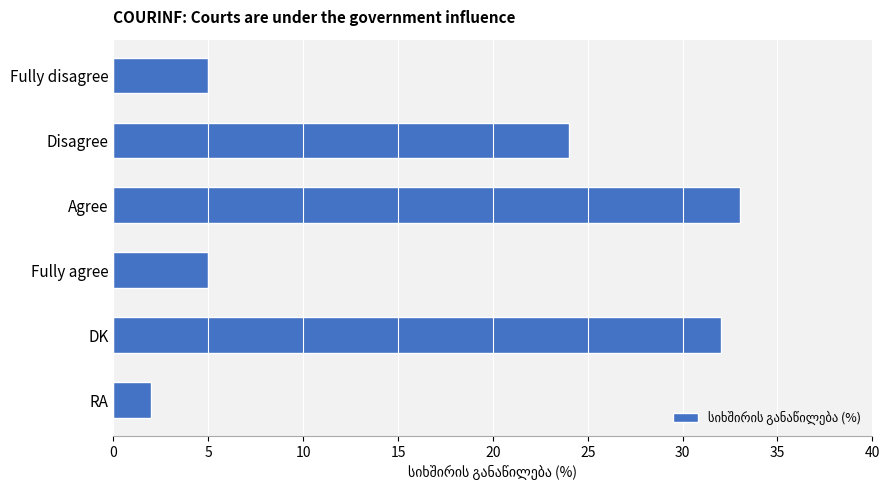

What is the label of the 1st bar from the top?

Fully disagree